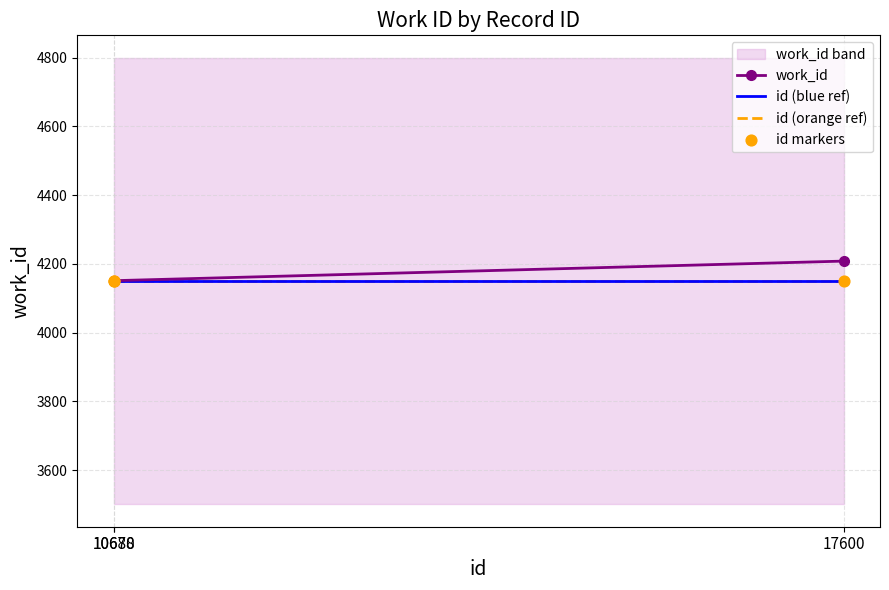

Which series has the largest total across all categories?

work_id